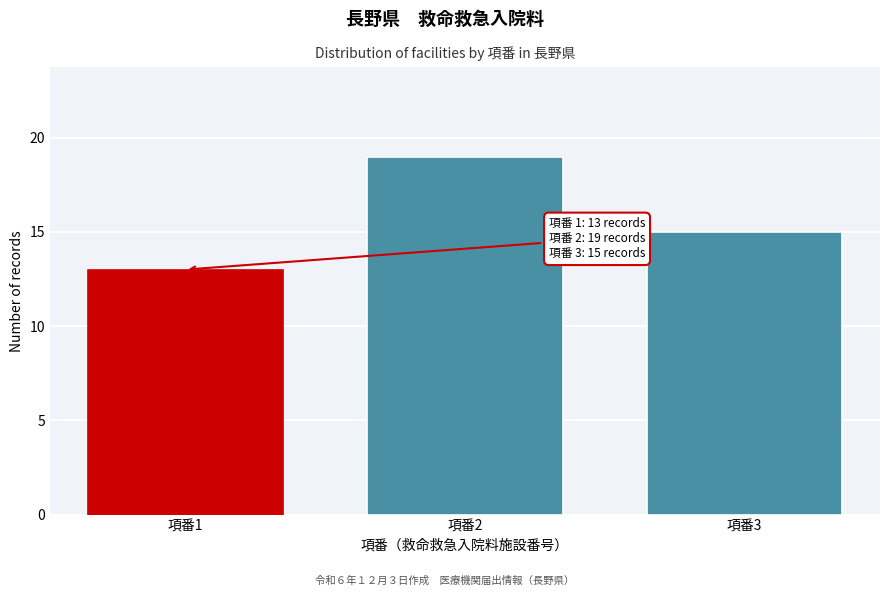

Reading left to right, what are all the values shown in this chart?

13	19	15